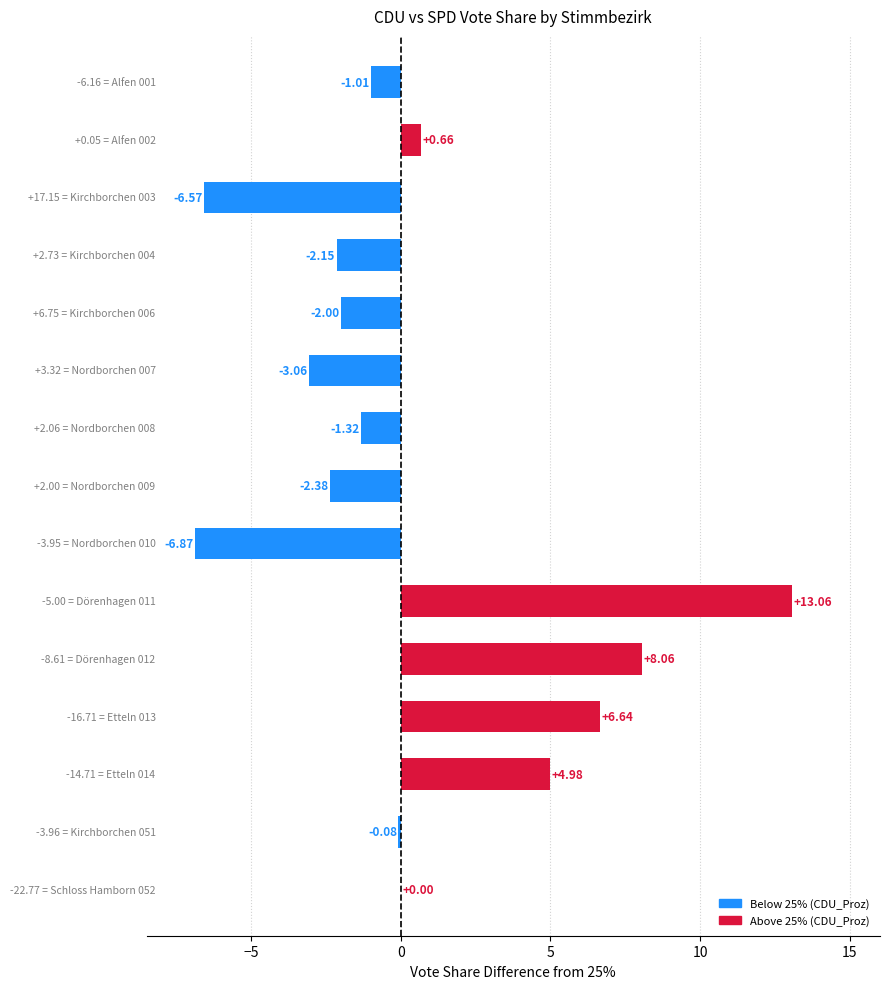

What is the sum of all values?

8.0